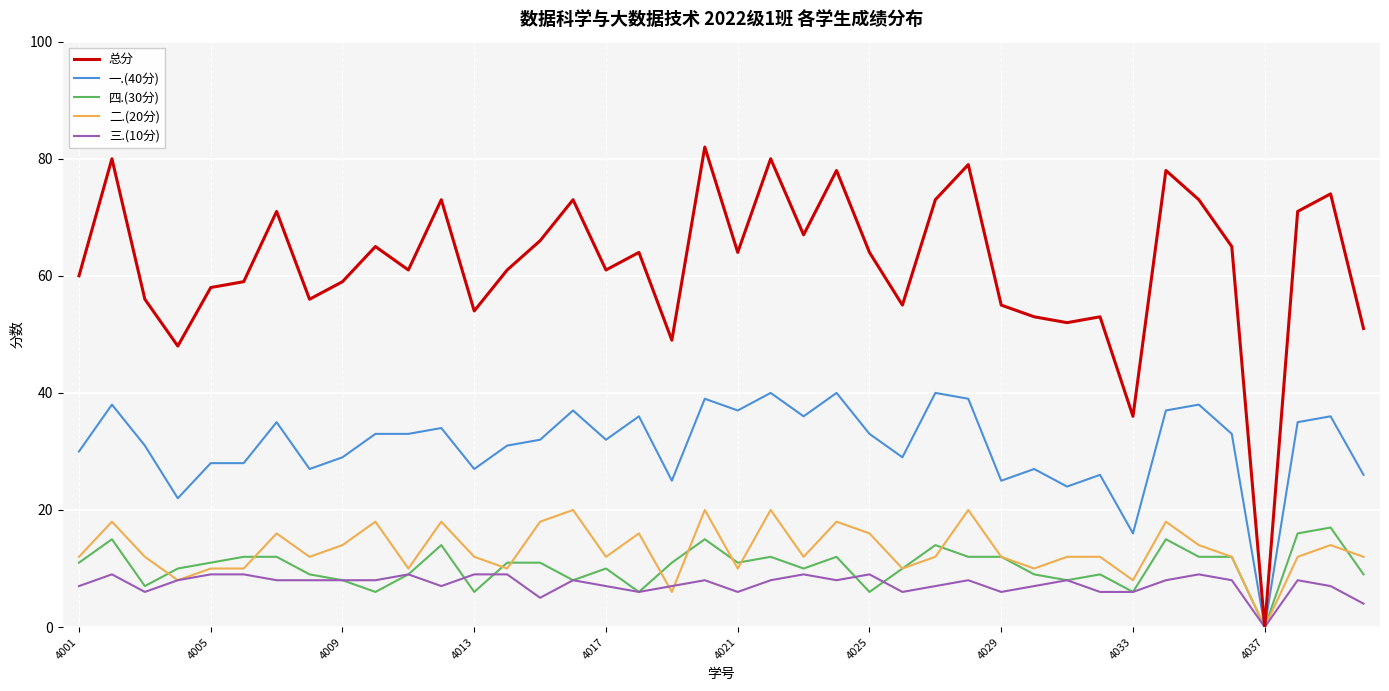

What is the maximum value shown in the chart?

82